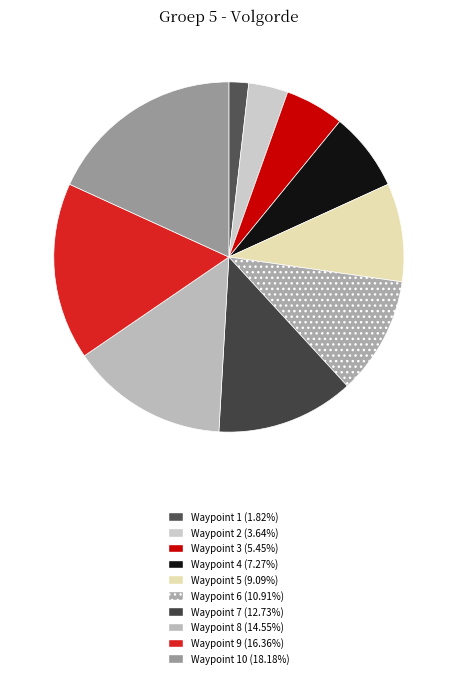

How many slices are in this pie chart?

10